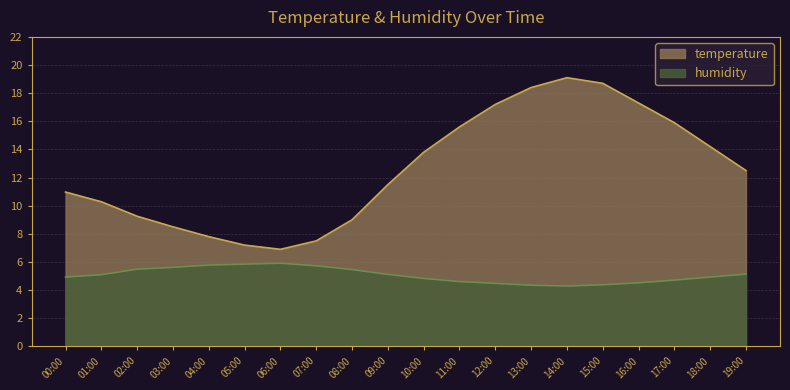

Which series changed the most between 06:00 and 18:00?

temperature